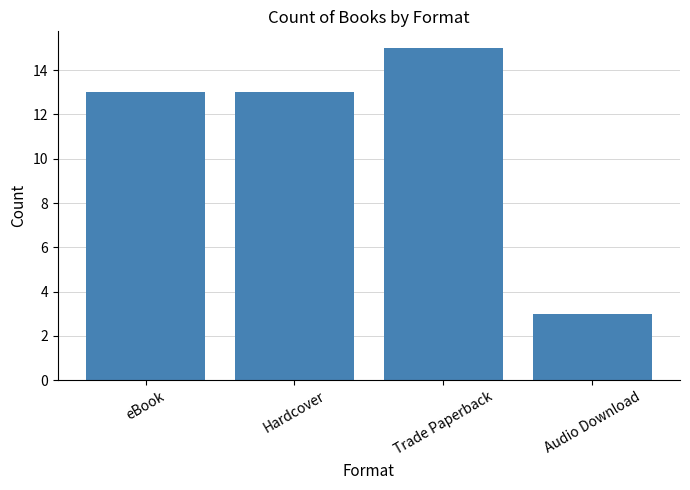

Are the bars grouped side by side (vs. stacked)?

No